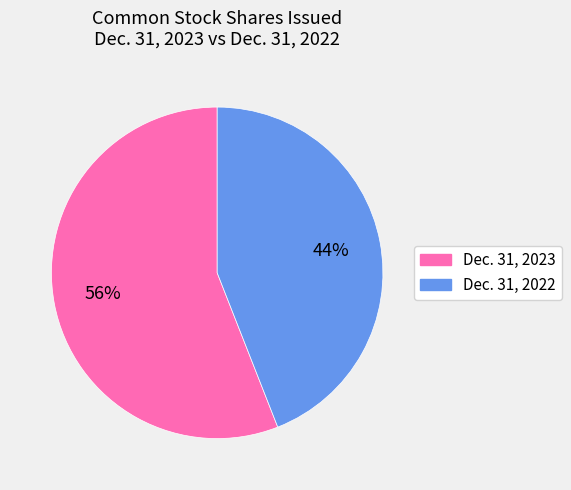

To the nearest percent, what is the combined percentage of Dec. 31, 2023 and Dec. 31, 2022?

100%